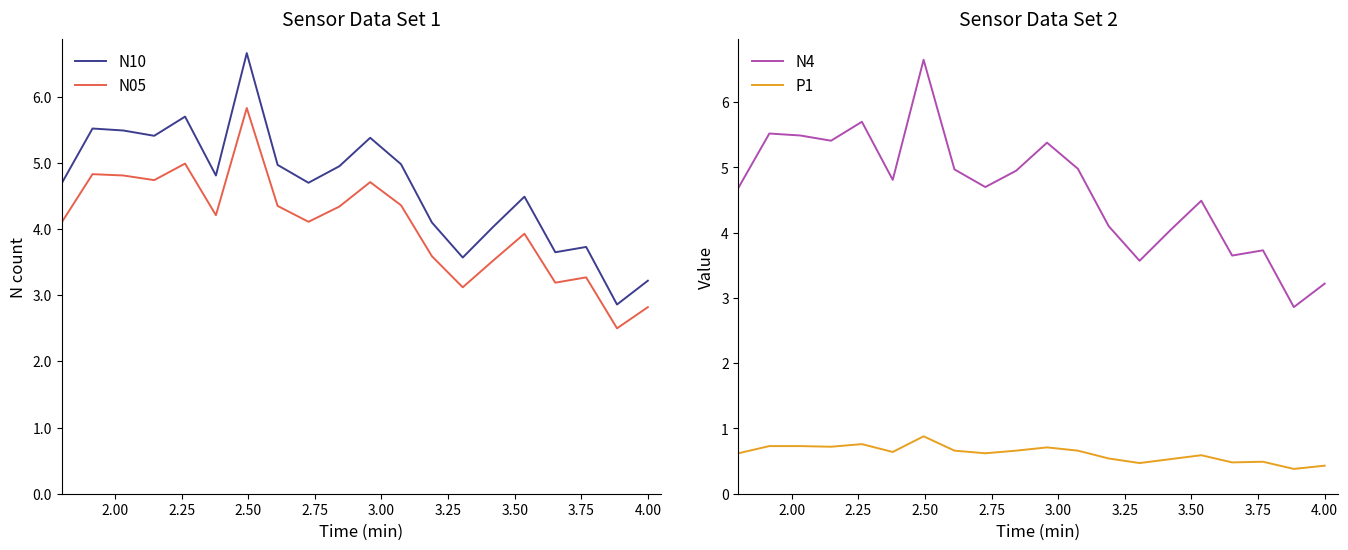

True or false: N05 and N10 cross at least once.

False